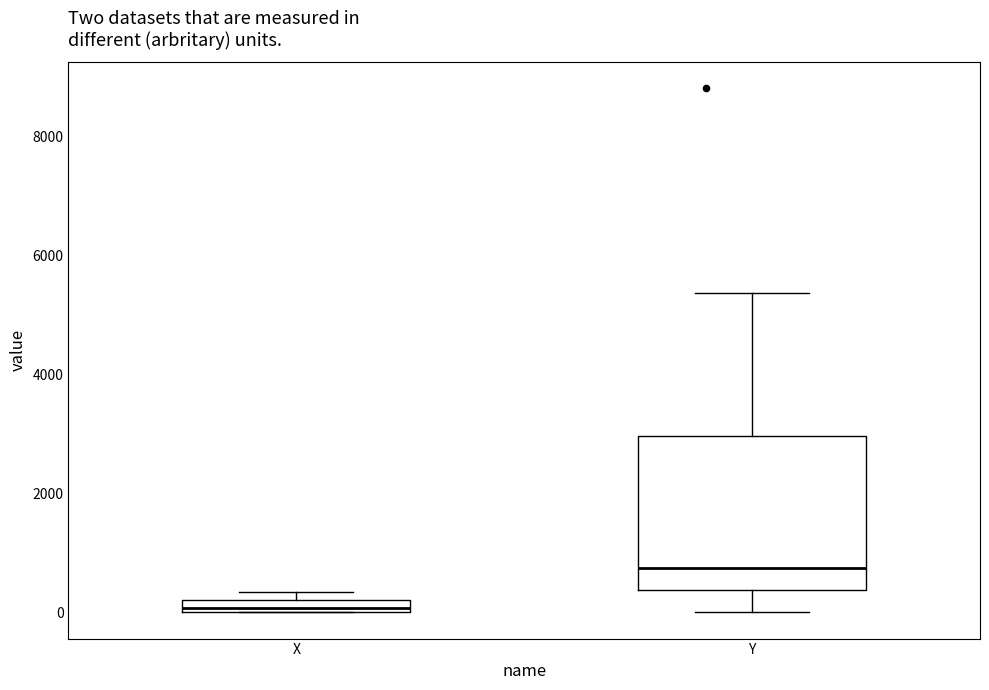

Which box is the tallest, from its lower edge to its upper edge?

Y